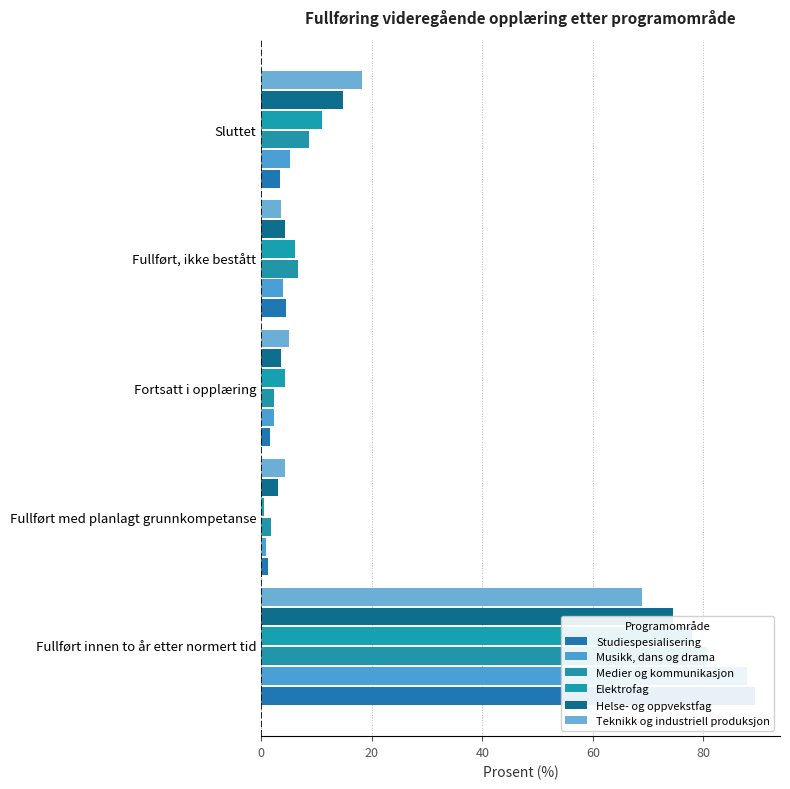

Which series has the widest spread of values?

Studiespesialisering